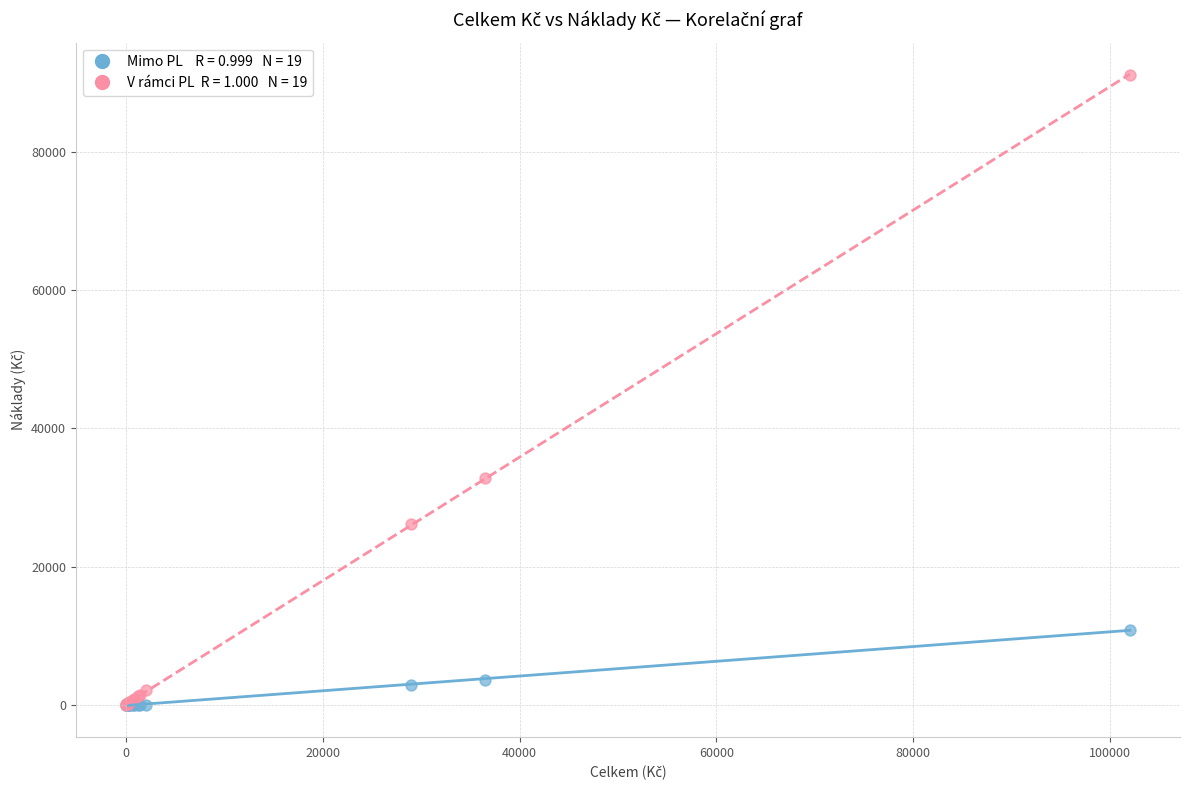

Across all series, what Y value is closest to 45572?

32831.7